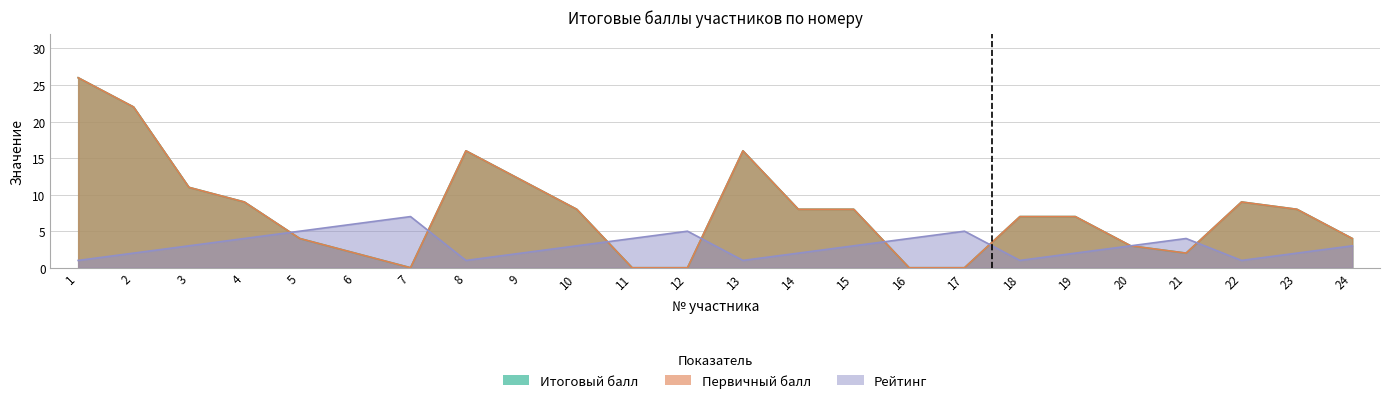

At how many categories does at least one series exceed 22?

1